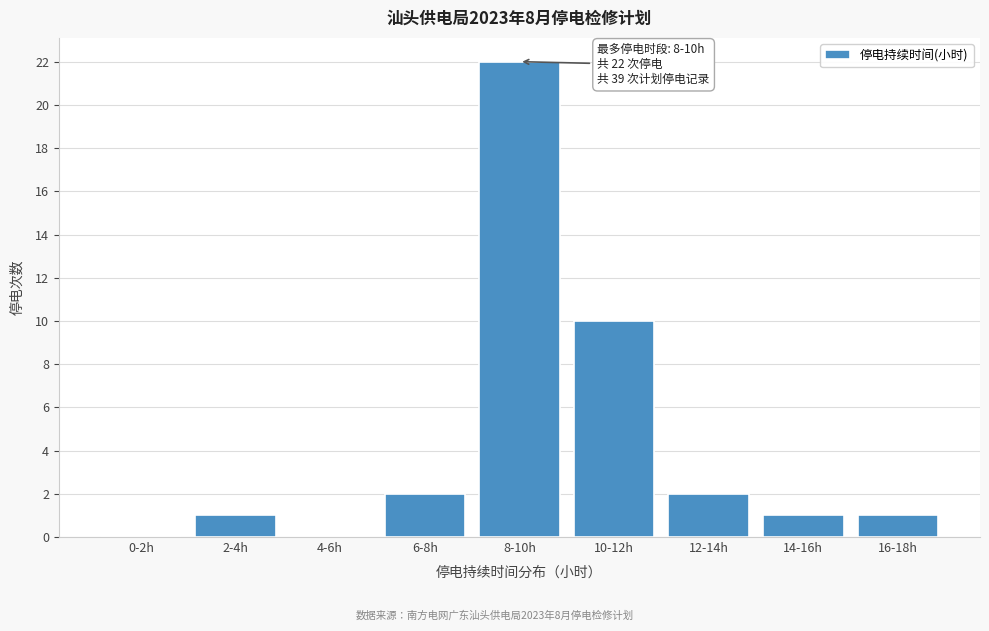

Reading left to right, extract all data points from this chart.

0-2h=0	2-4h=1	4-6h=0	6-8h=2	8-10h=22	10-12h=10	12-14h=2	14-16h=1	16-18h=1